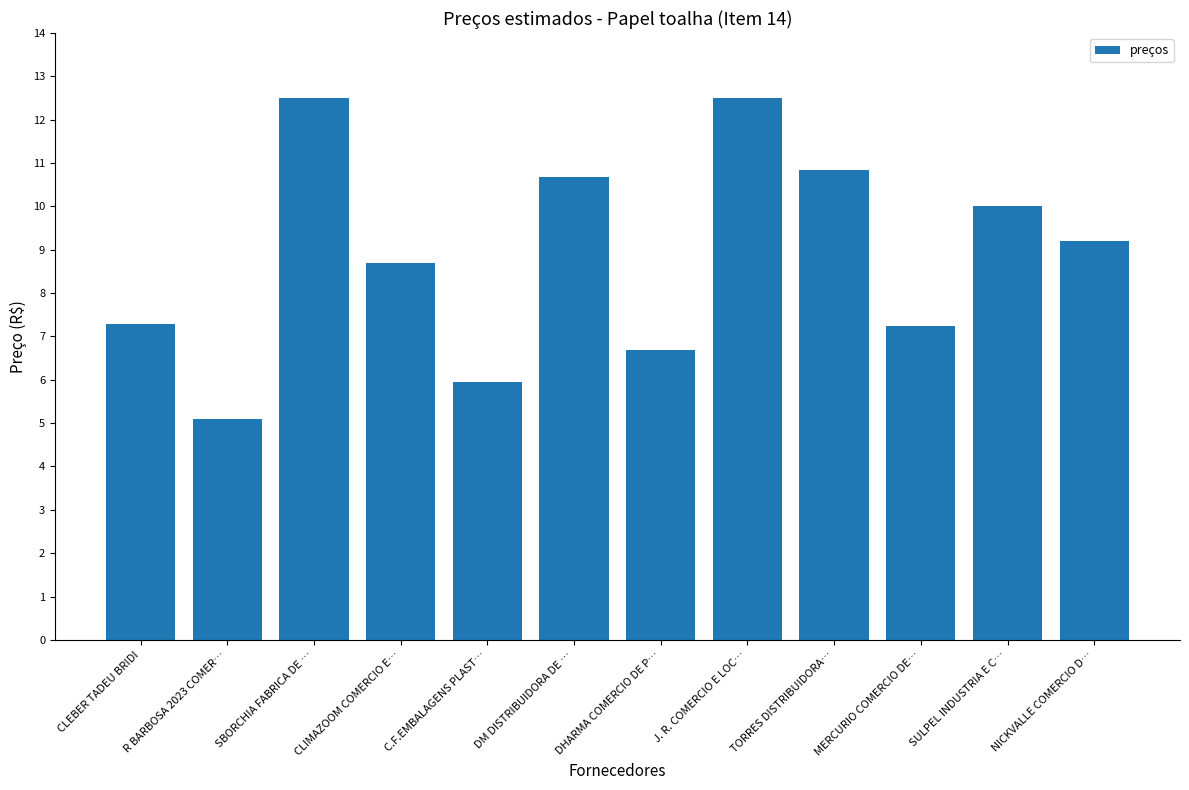

What is the greatest value displayed?

12.5